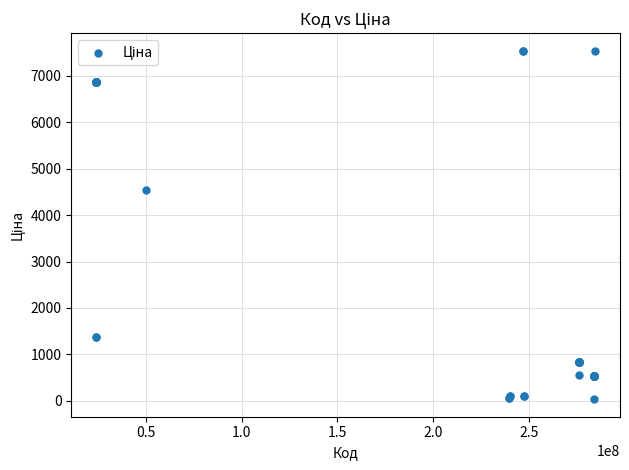

What Y value in the scatter plot is closest to 3788?

4531.4